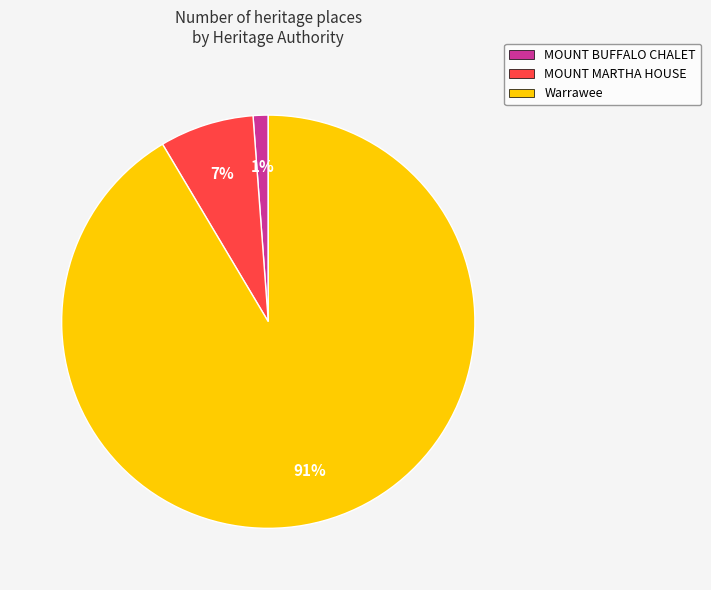

Does any single category account for the majority?

Yes